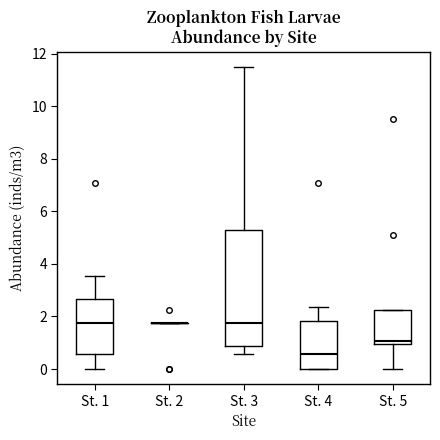

Where does the lower whisker of the box for St. 5 end on the y-axis? The values are not printed on the chart, so give them approximately, as read against the axis.

0.0